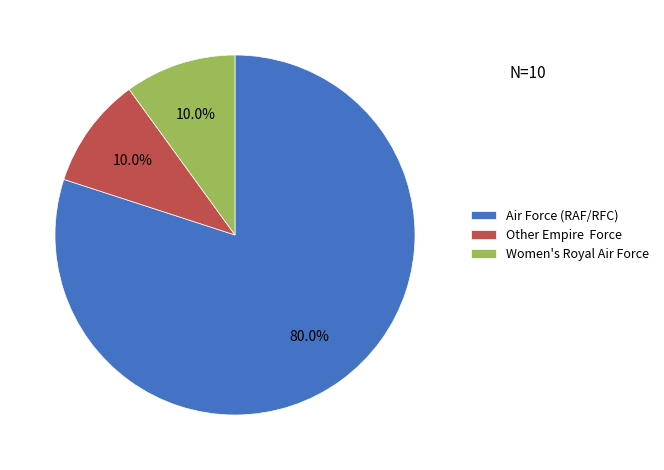

To the nearest percent, what is the difference between the largest and smallest slice percentages?

70%